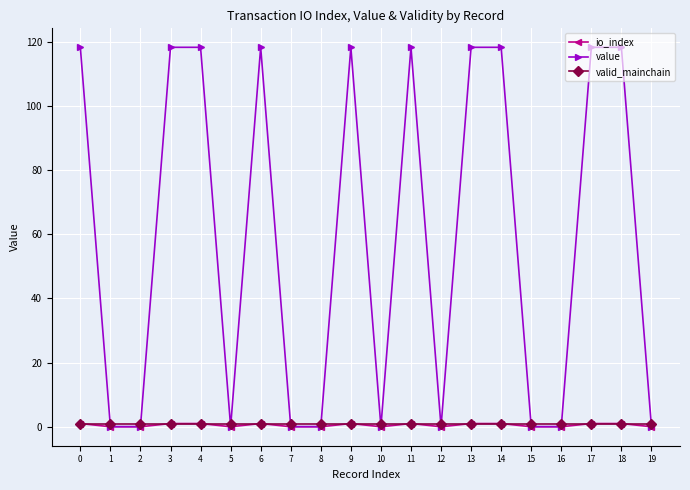

True or false: io_index has more than 2 interior local peaks.

True